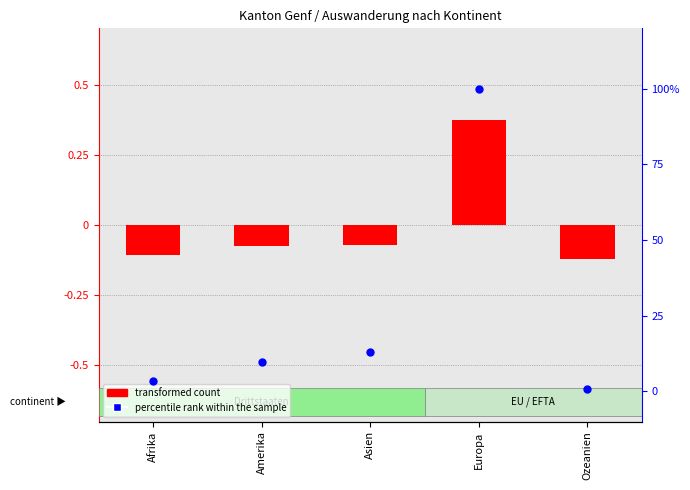

At how many categories does at least one series exceed 94?

1